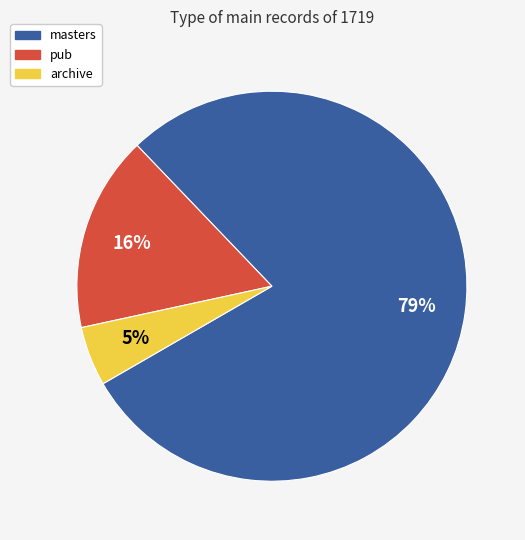

Does masters represent more than half of the total?

Yes